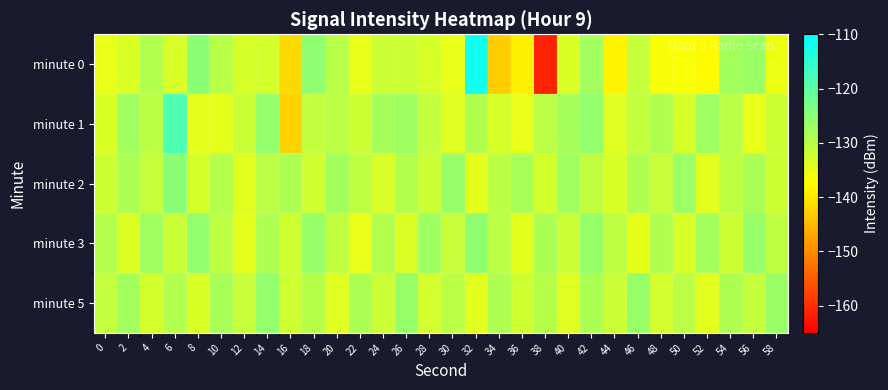

Reading left to right, transcribe all the data shown in this chart.

minute 0: 0=-135.0	2=-133.6	4=-129.3	6=-133.4	8=-125.0	10=-130.0	12=-133.1	14=-133.0	16=-141.6	18=-125.7	20=-130.0	22=-135.0	24=-132.0	26=-131.9	28=-133.0	30=-135.1	32=-111.9	34=-142.8	36=-139.1	38=-161.3	40=-133.5	42=-127.5	44=-138.7	46=-131.2	48=-136.4	50=-136.7	52=-138.0	54=-127.6	56=-126.6	58=-135.4
minute 1: 0=-133.5	2=-127.2	4=-130.4	6=-118.4	8=-134.7	10=-134.6	12=-131.6	14=-125.9	16=-142.2	18=-131.0	20=-130.0	22=-132.0	24=-128.0	26=-127.0	28=-131.0	30=-134.0	32=-129.0	34=-133.0	36=-135.0	38=-130.0	40=-128.0	42=-126.0	44=-134.0	46=-131.0	48=-129.0	50=-133.0	52=-127.0	54=-130.0	56=-135.0	58=-132.0
minute 2: 0=-132.0	2=-128.5	4=-131.2	6=-125.0	8=-133.0	10=-129.5	12=-134.2	14=-130.1	16=-128.7	18=-132.3	20=-127.8	22=-130.6	24=-133.4	26=-129.2	28=-131.8	30=-126.5	32=-134.7	34=-130.3	36=-128.1	38=-132.9	40=-127.4	42=-130.8	44=-133.6	46=-129.0	48=-131.4	50=-126.9	52=-134.3	54=-130.5	56=-128.3	58=-132.1
minute 3: 0=-129.5	2=-133.8	4=-127.2	6=-131.5	8=-125.8	10=-130.2	12=-134.5	14=-128.9	16=-132.2	18=-126.5	20=-130.8	22=-135.1	24=-129.4	26=-133.7	28=-127.0	30=-131.3	32=-125.6	34=-130.0	36=-134.3	38=-128.6	40=-131.9	42=-126.2	44=-130.5	46=-134.8	48=-129.1	50=-133.4	52=-127.7	54=-132.0	56=-126.3	58=-130.6
minute 5: 0=-131.0	2=-127.5	4=-132.8	6=-129.3	8=-133.6	10=-128.1	12=-131.4	14=-125.9	16=-132.2	18=-129.7	20=-134.0	22=-128.5	24=-131.8	26=-126.3	28=-132.6	30=-130.1	32=-134.4	34=-128.9	36=-132.2	38=-129.7	40=-134.0	42=-128.5	44=-131.8	46=-126.3	48=-132.6	50=-130.1	52=-134.4	54=-128.9	56=-131.2	58=-126.7